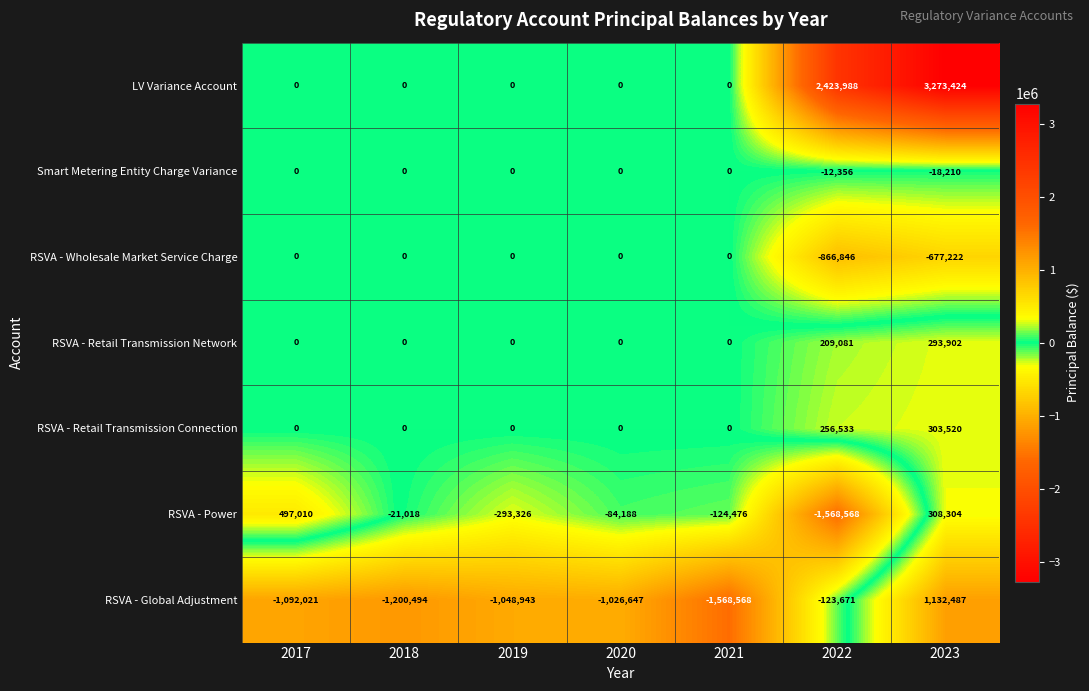

What is the average value of the RSVA - Power series?

-183752